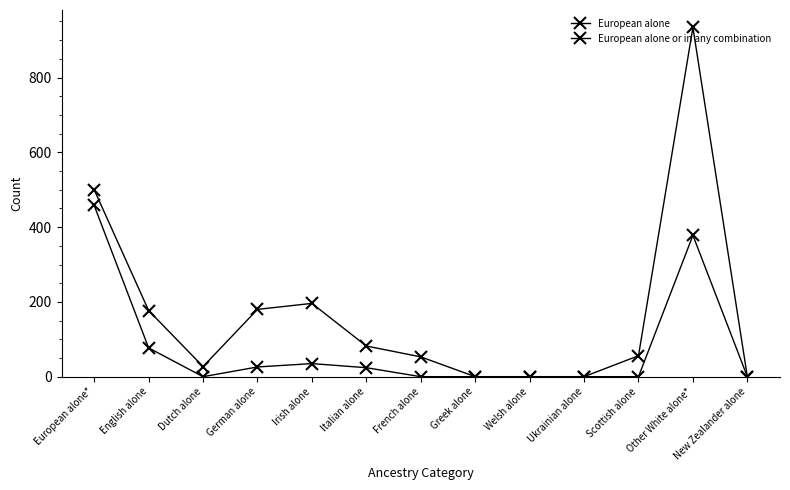

How many lines are shown in the chart?

2